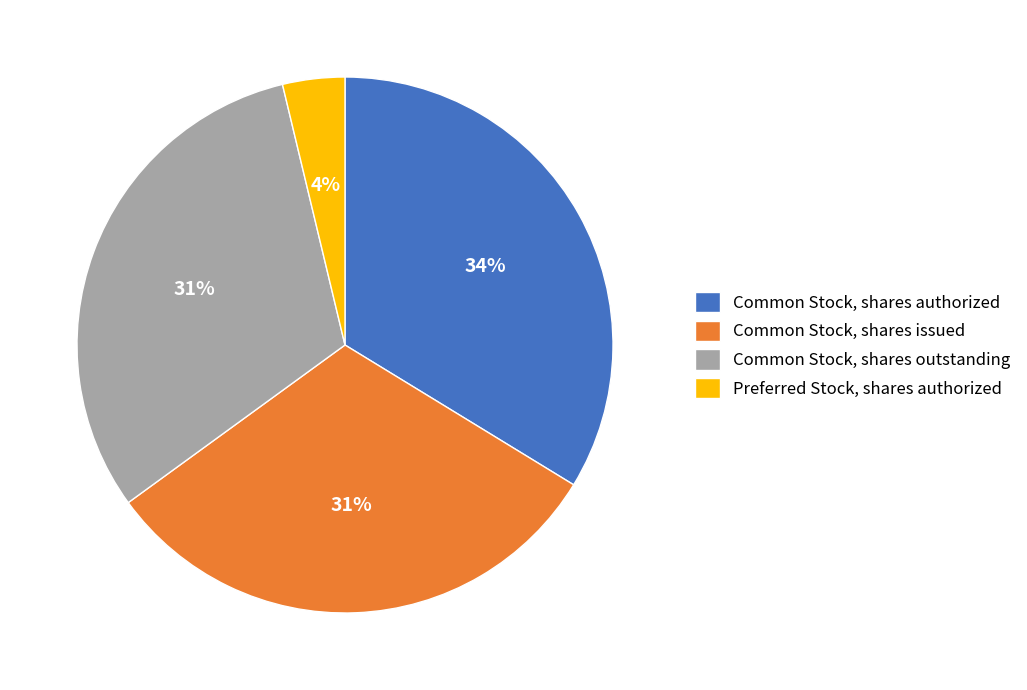

True or false: Common Stock, shares outstanding accounts for 31% of the total.

True